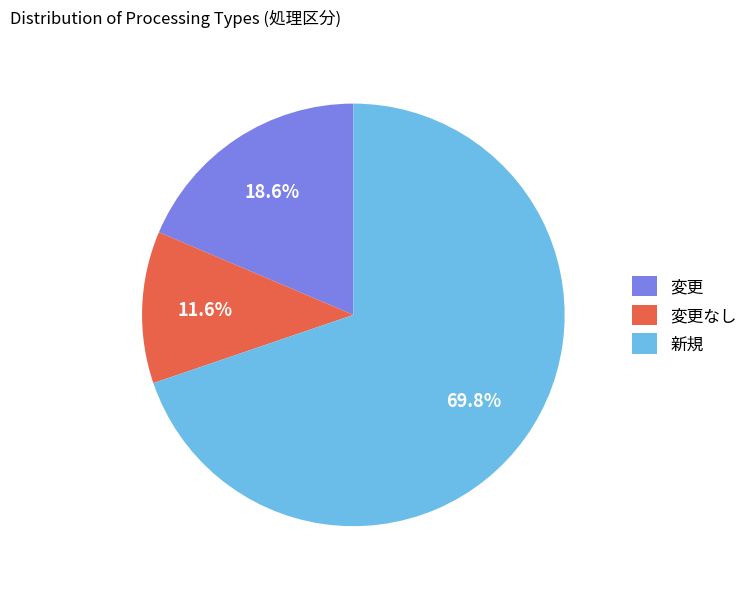

Rank the categories by value from lowest to highest.

変更なし, 変更, 新規